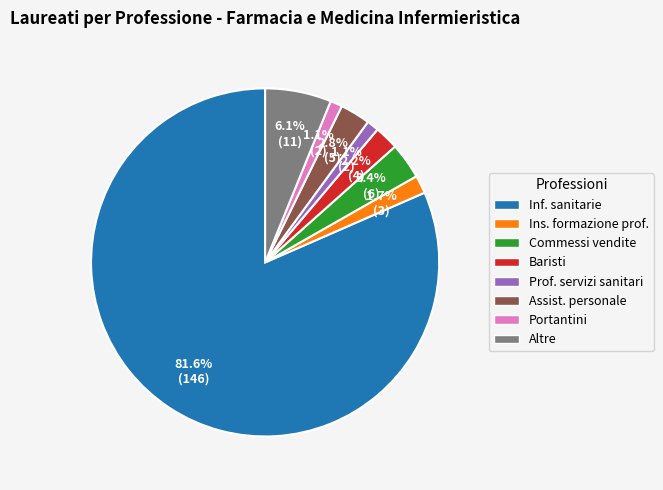

Approximately how many times larger is the value at Assist. personale compared to Commessi vendite?

0.8